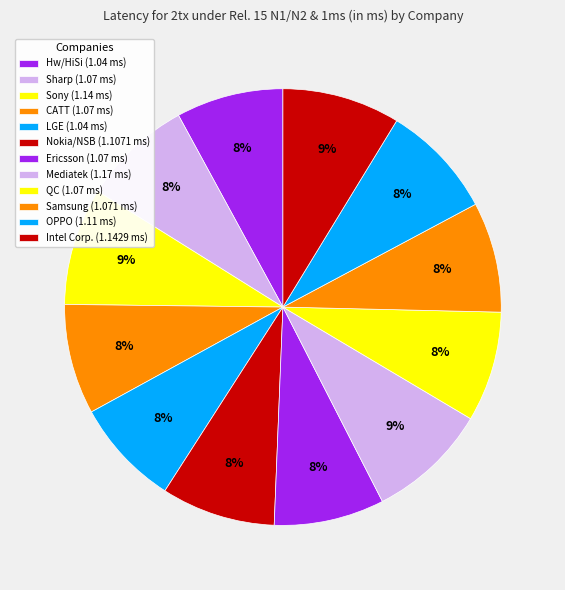

Between Mediatek and Sharp, which is larger?

Mediatek